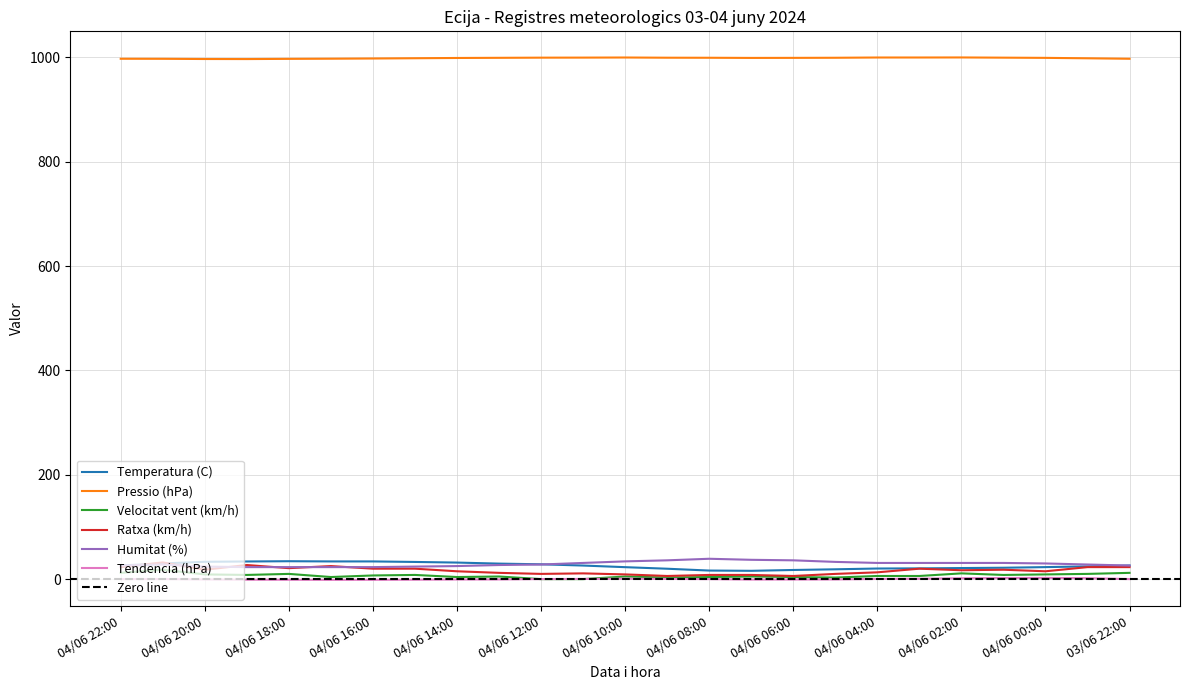

At which category does Velocitat vent (km/h) reach its first local peak?

04/06 21:00